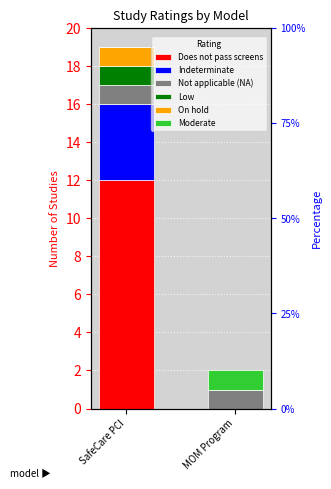

How many values in the On hold series are below 1?

1